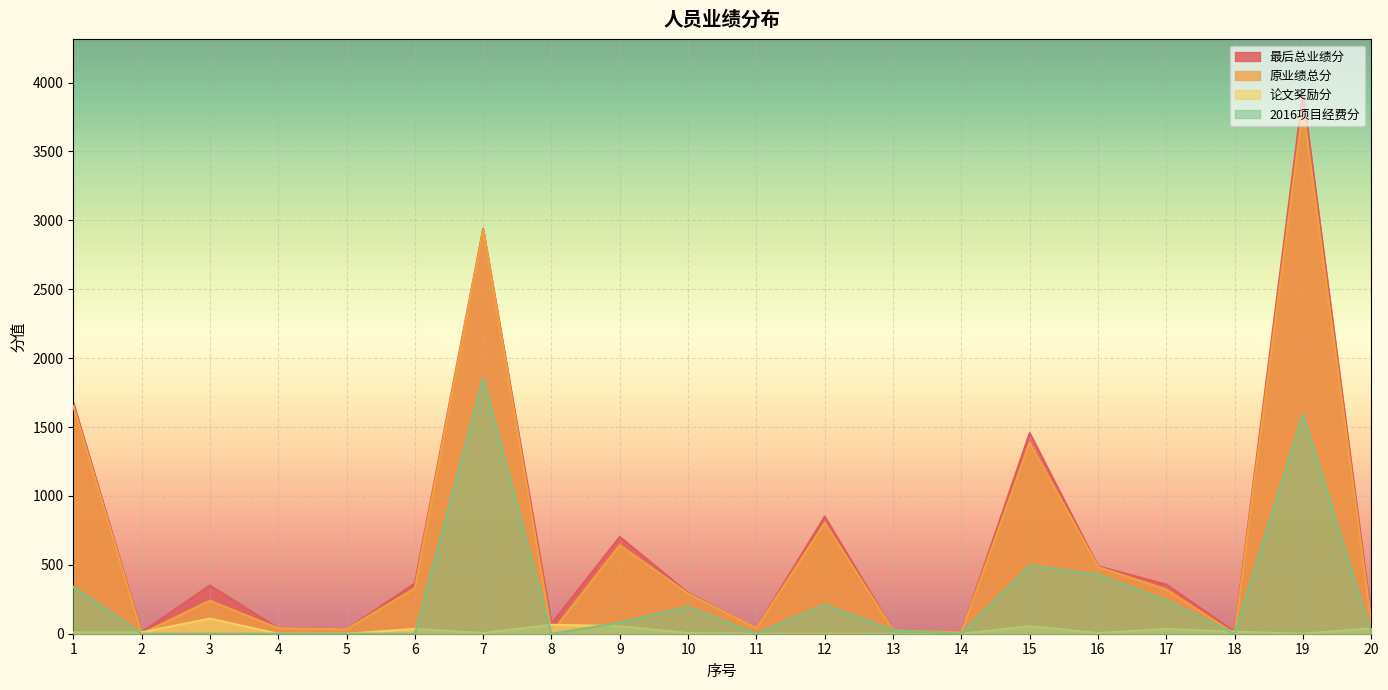

Where is 最后总业绩分 nearest to the value 1965?

1